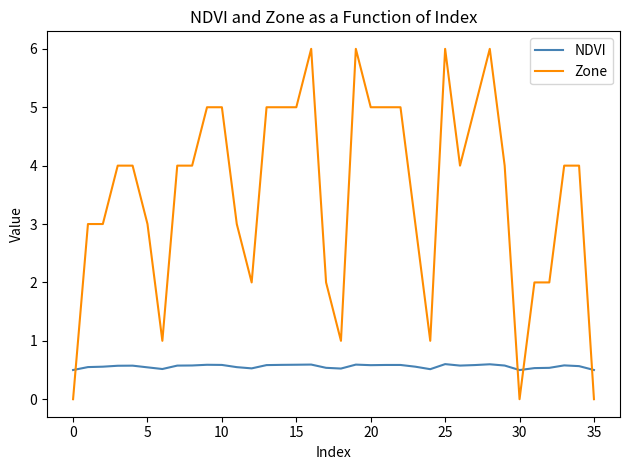

Which series has the largest range (max minus min)?

Zone